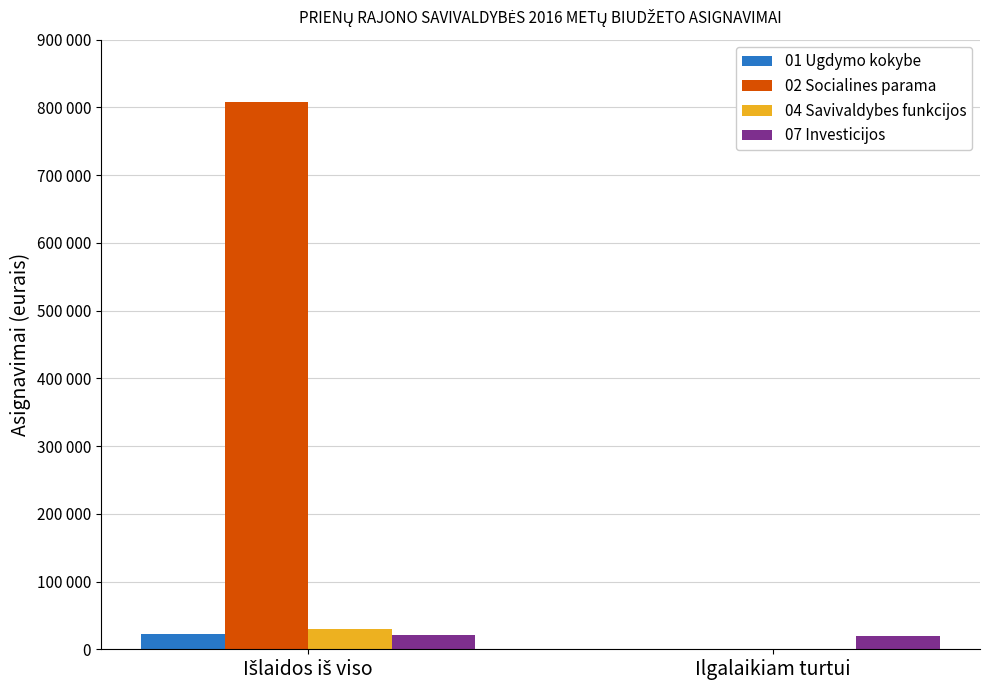

The 01 Ugdymo kokybe series shows 0 at Ilgalaikiam turtui. True or false?

True